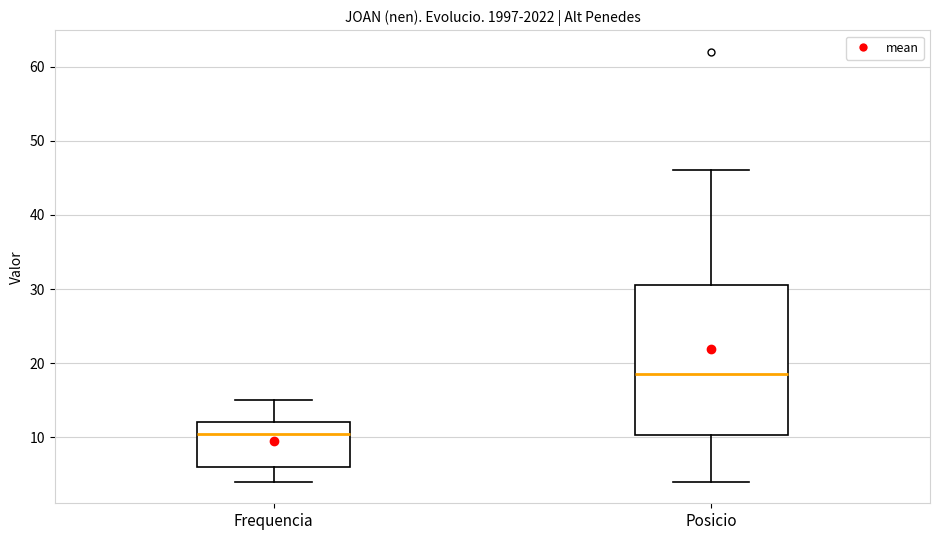

Reading left to right, read every box against the y-axis: the position of its median line, the range the box covers, and the ends of its whiskers. The values are not printed on the chart, so give them approximately, as read against the axis.

Frequencia: median 11, box 6 to 12, whiskers 4 to 15
Posicio: median 19, box 10 to 31, whiskers 4 to 46